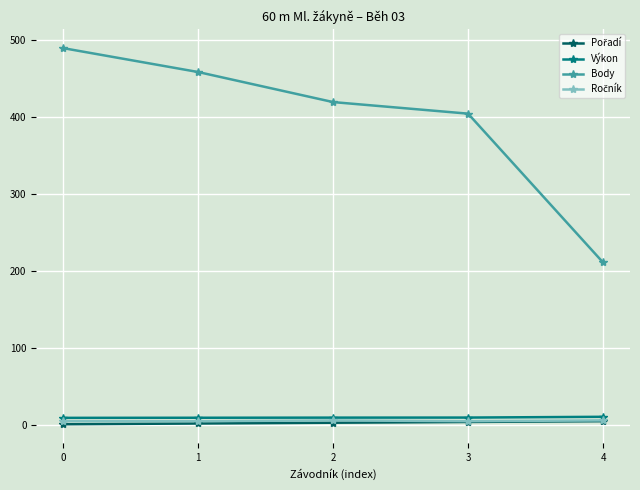

How many values in the Body series are below 419?

2